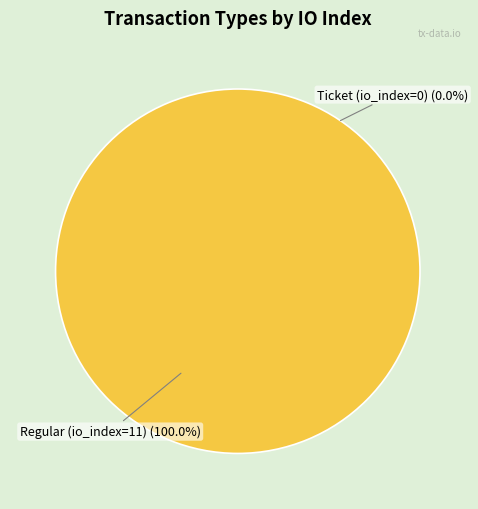

Which slice is the smallest?

Ticket (io_index=0)